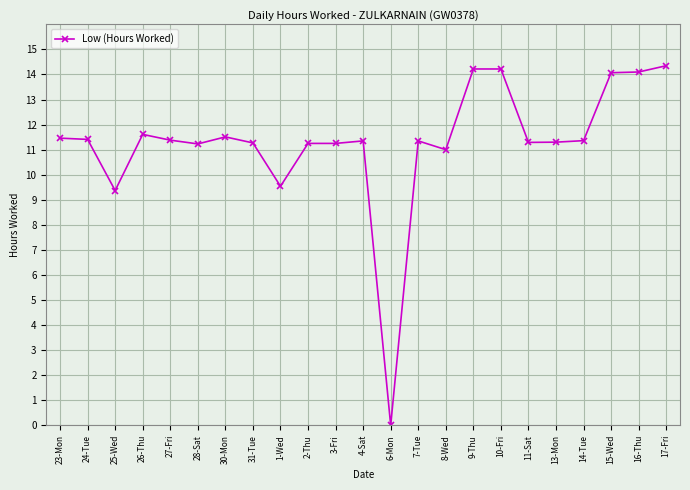

True or false: the data has more than 0 interior local peaks.

True